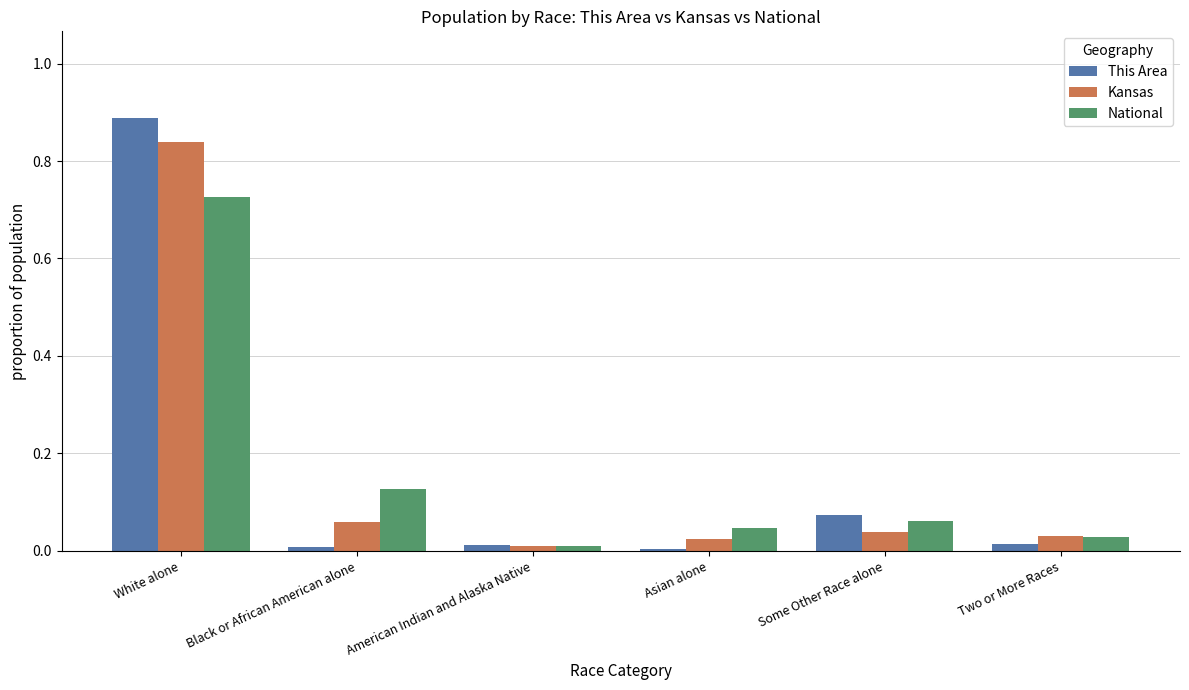

True or false: This Area has a value of 0.0 at Some Other Race alone.

False